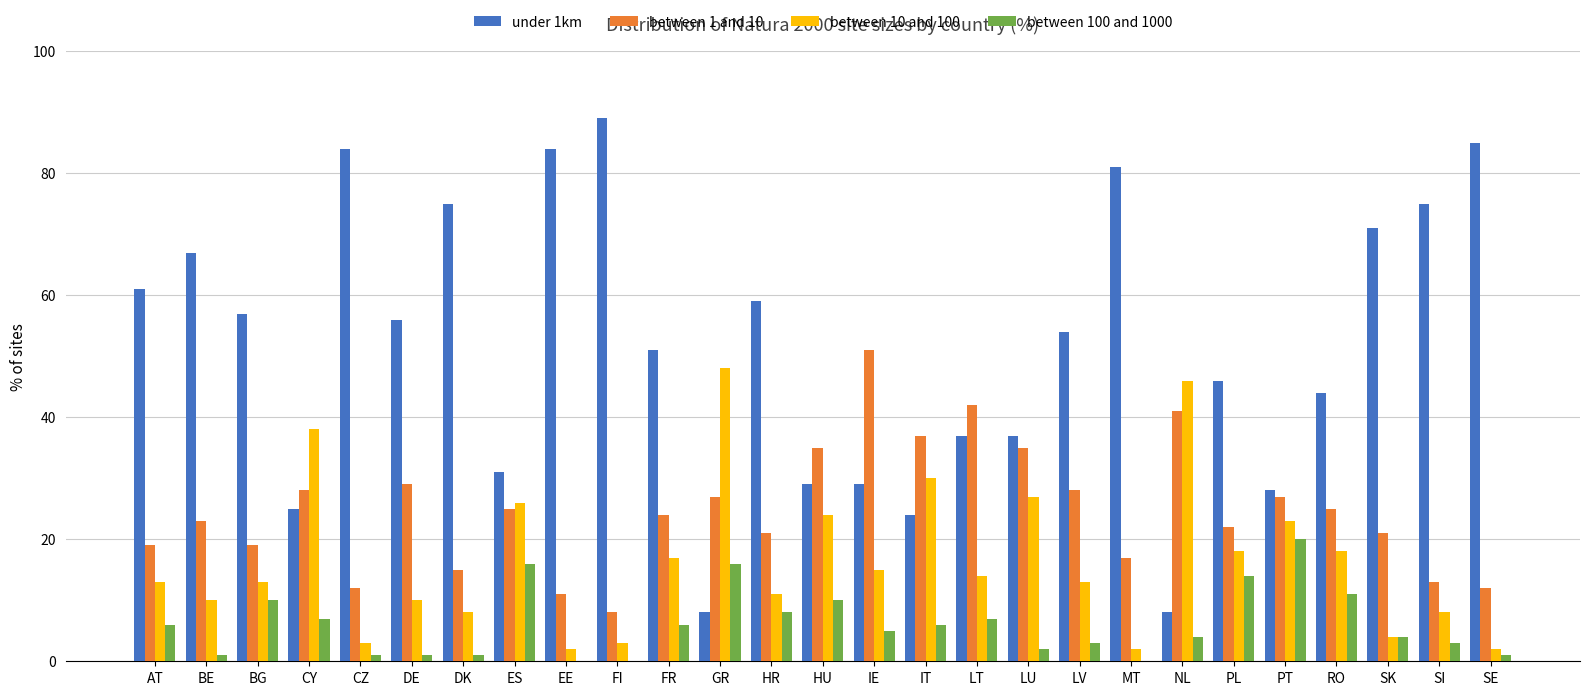

The value of between 100 and 1000 at IT is 6. True or false?

True